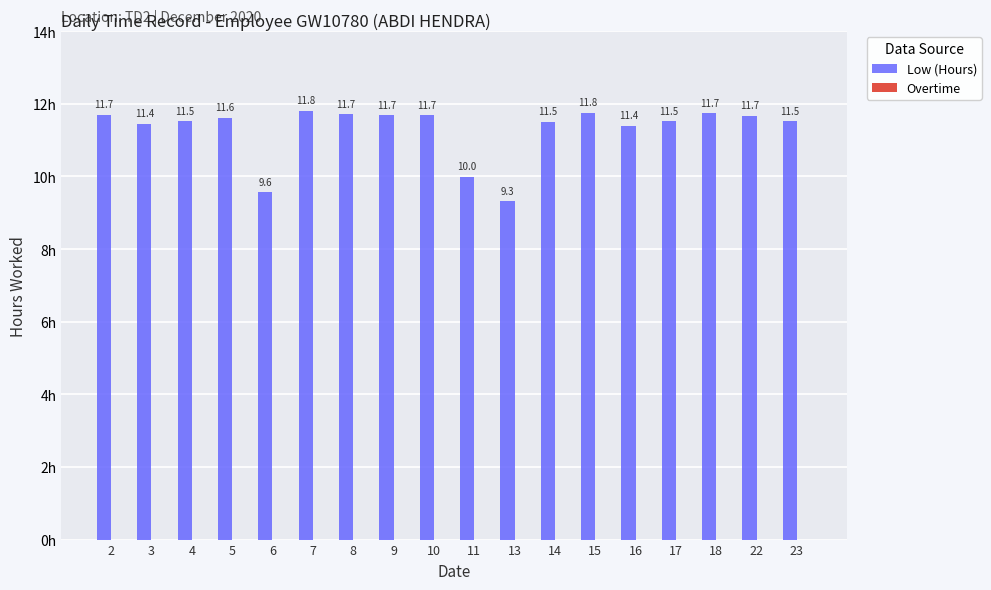

Which has a higher value, 22 or 13?

22